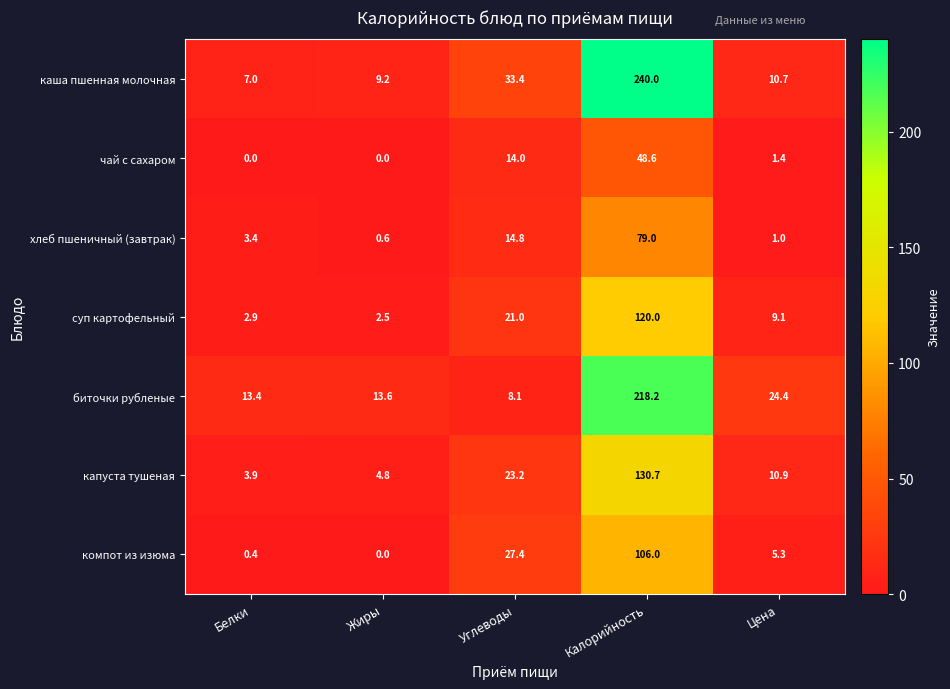

What is the difference between the maximum and second lowest values in the биточки рубленые series?

204.8